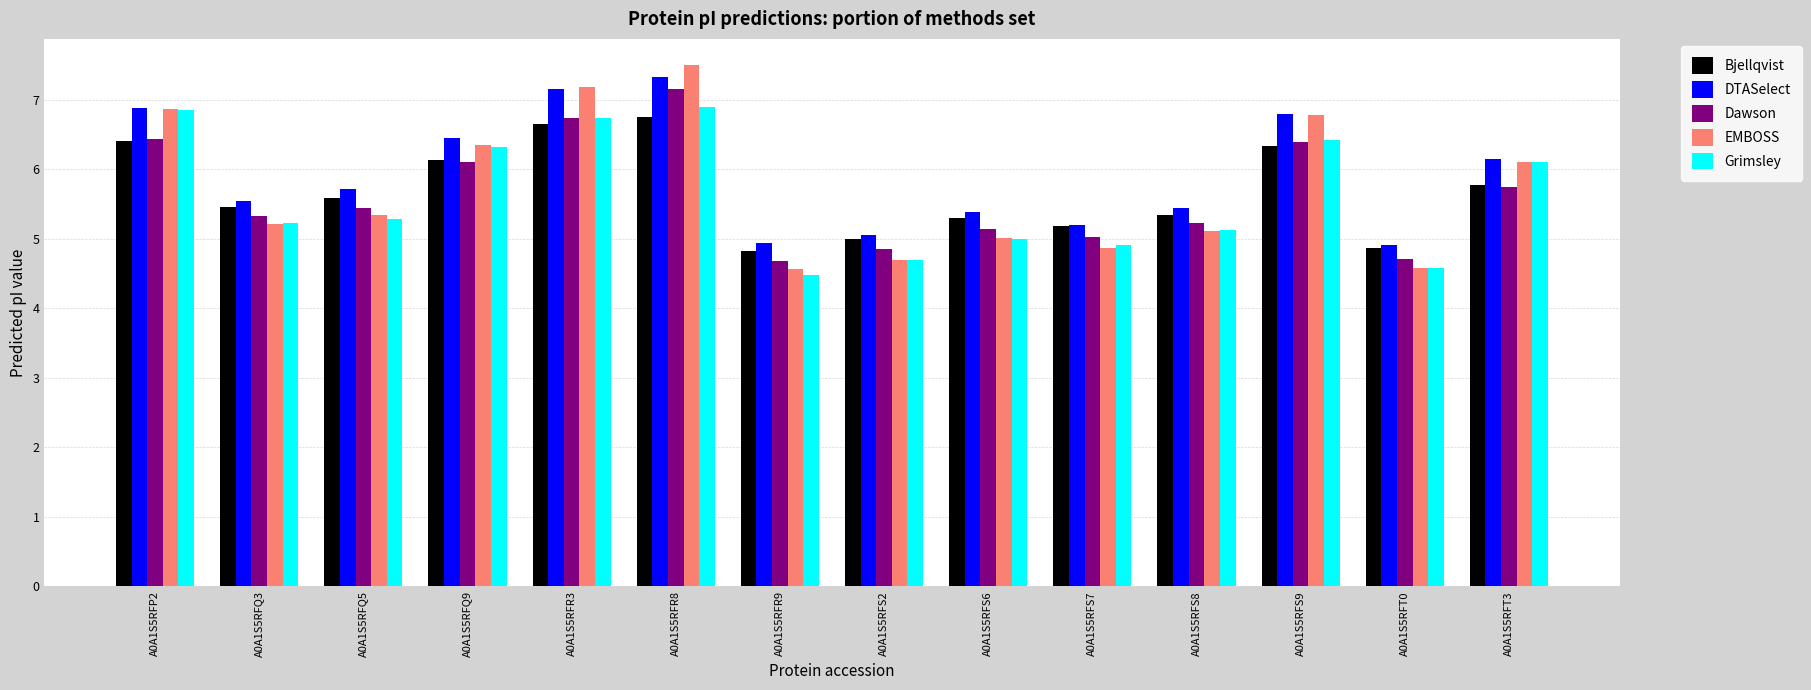

The value of Grimsley at A0A1S5RFT0 is 4.6. True or false?

True